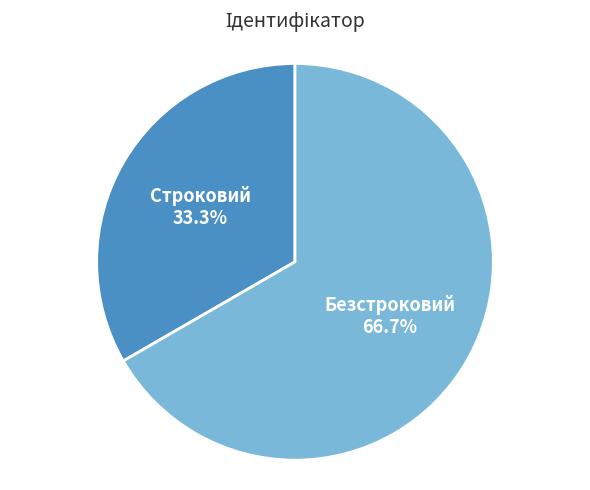

To the nearest percent, what is the average slice percentage?

50%